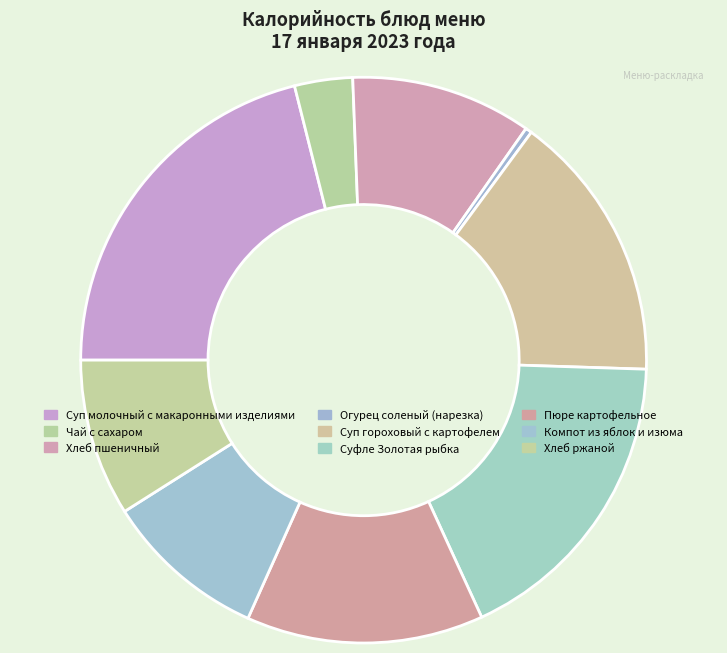

Combined, what portion of the pie is Суп молочный с макаронными изделиями and Хлеб ржаной?

30.1%